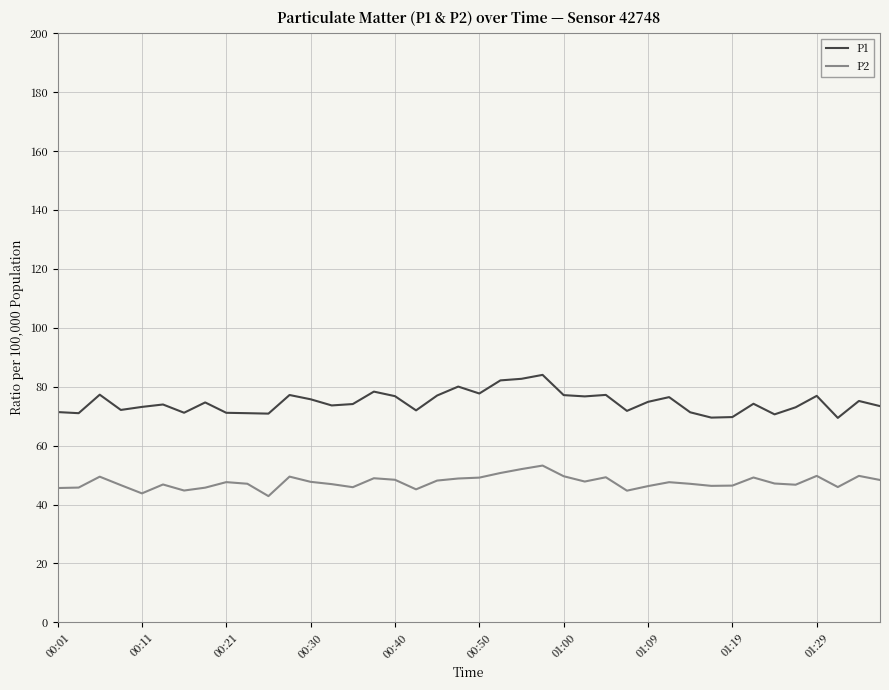

Rank the series by their maximum value, from lowest to highest.

P2, P1